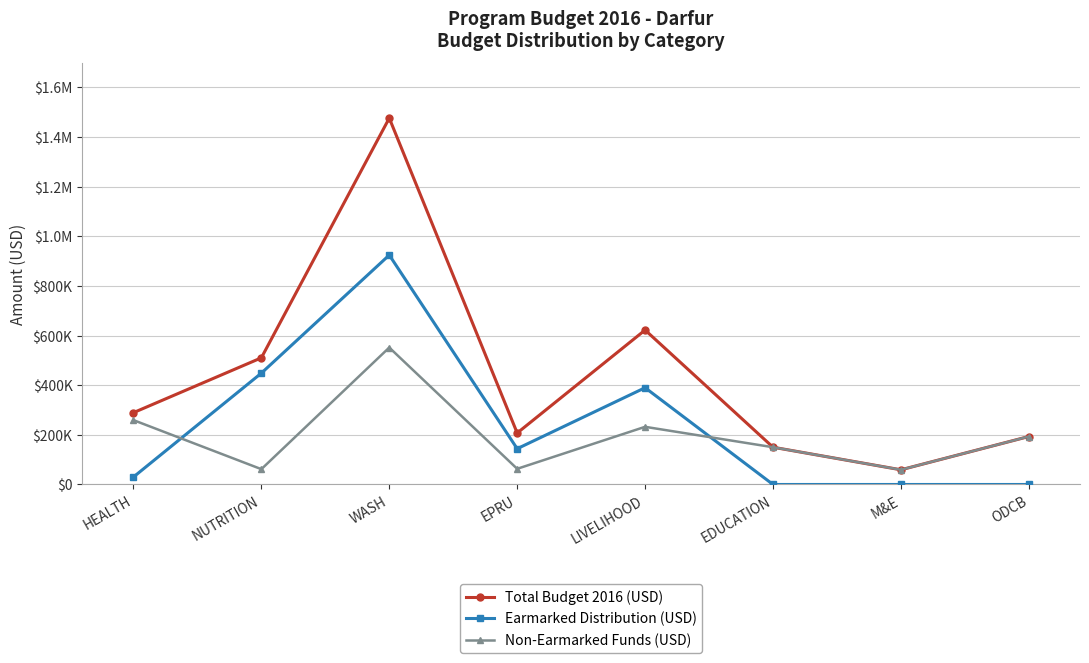

What is the highest value of the Earmarked Distribution (USD) series?

924380.0